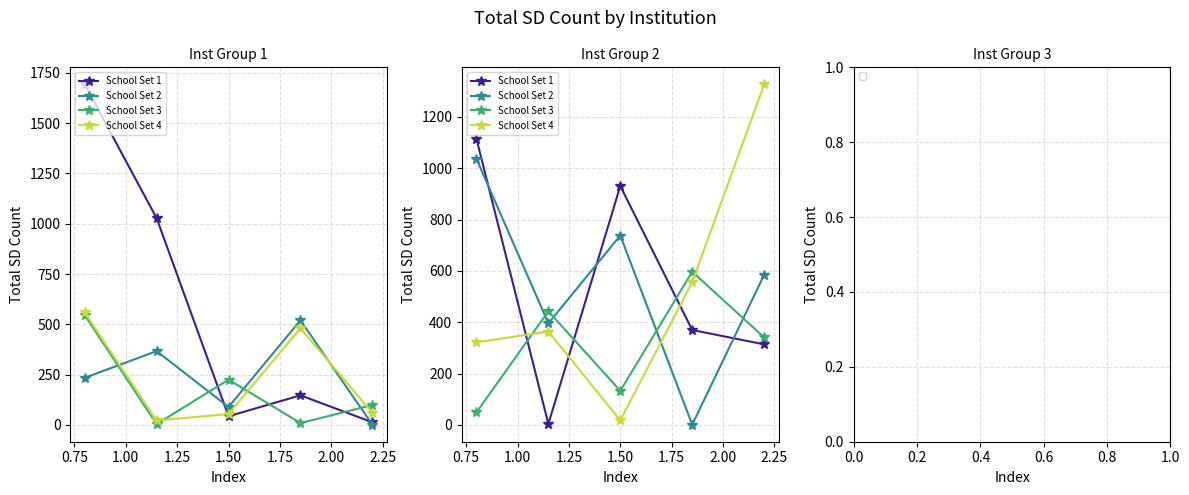

True or false: School Set 4 has a value of 167 at 1.25.

False